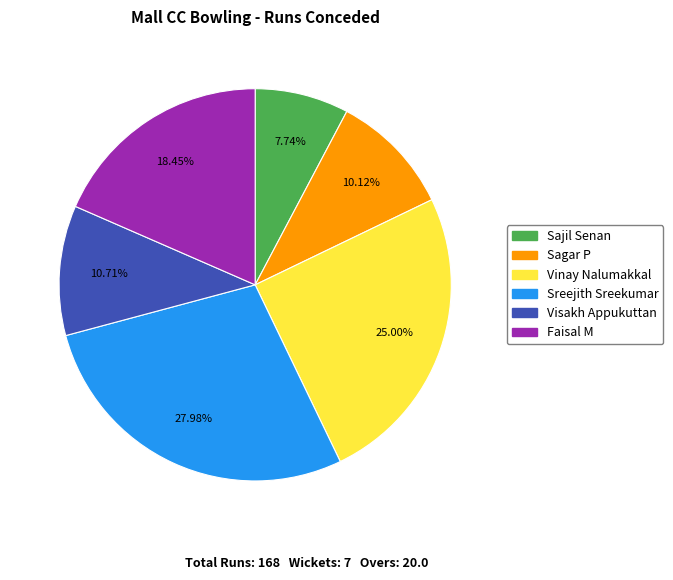

To the nearest percent, what is the difference between the largest and smallest slice percentages?

20%